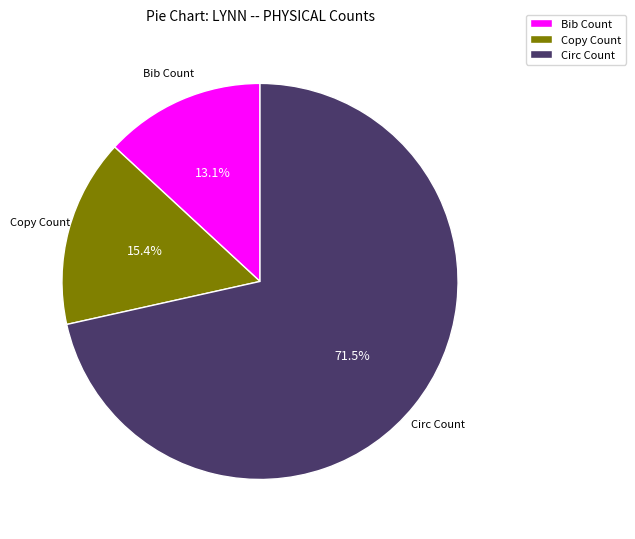

Which category has the biggest portion of the pie?

Circ Count